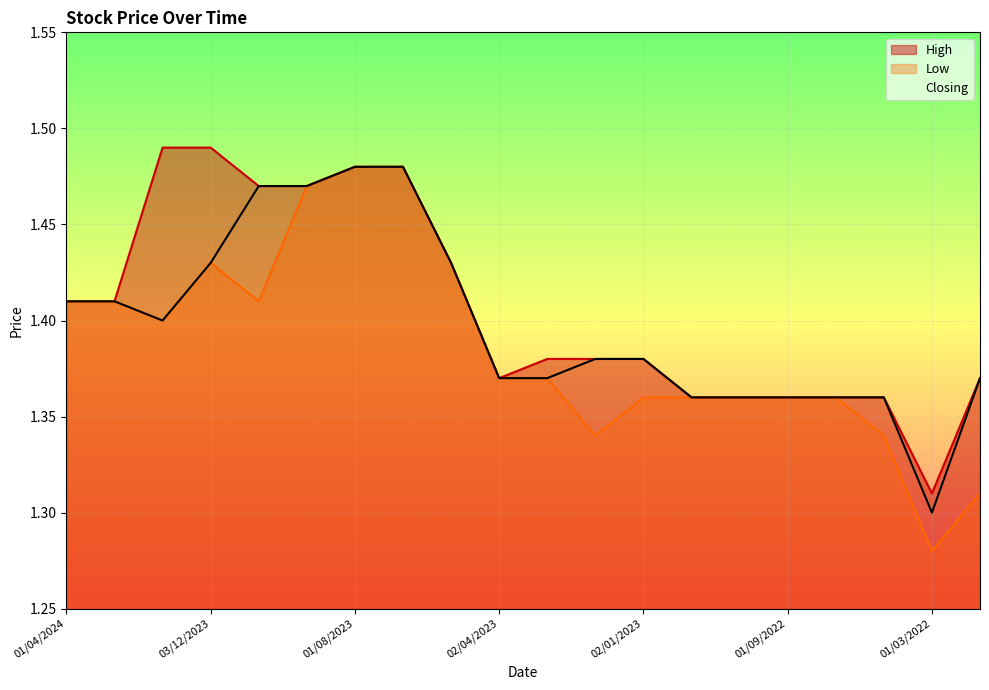

List the series in order of their peak value, lowest first.

Low, Closing, High